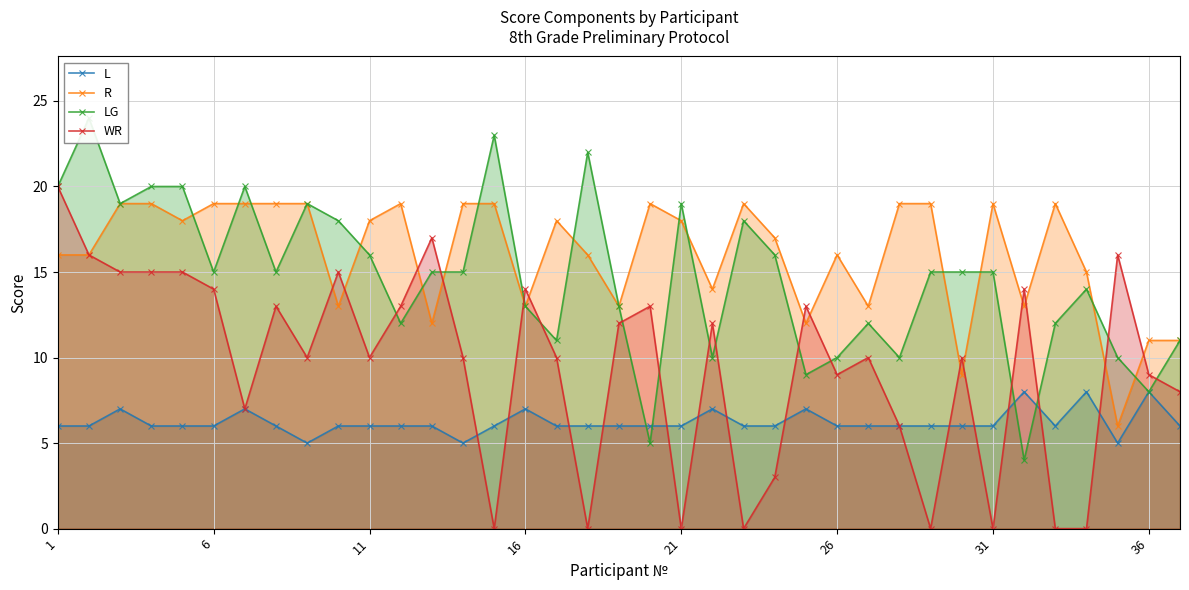

At which category is the sum across all series the highest?

1